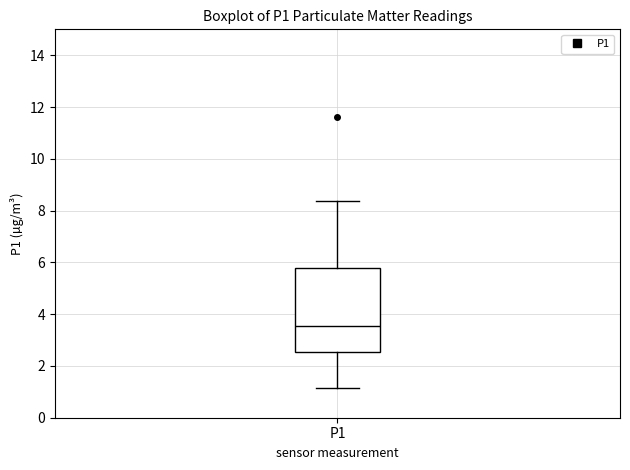

Where is the upper edge of the box for P1 on the y-axis? The values are not printed on the chart, so give them approximately, as read against the axis.

5.8